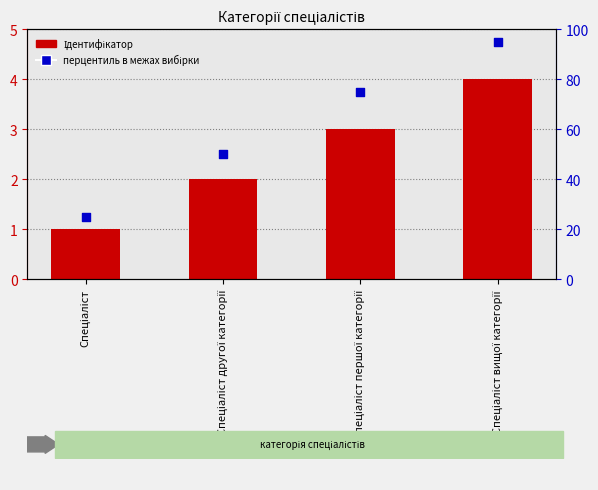

Which series has the widest spread of Y values?

перцентиль в межах вибірки